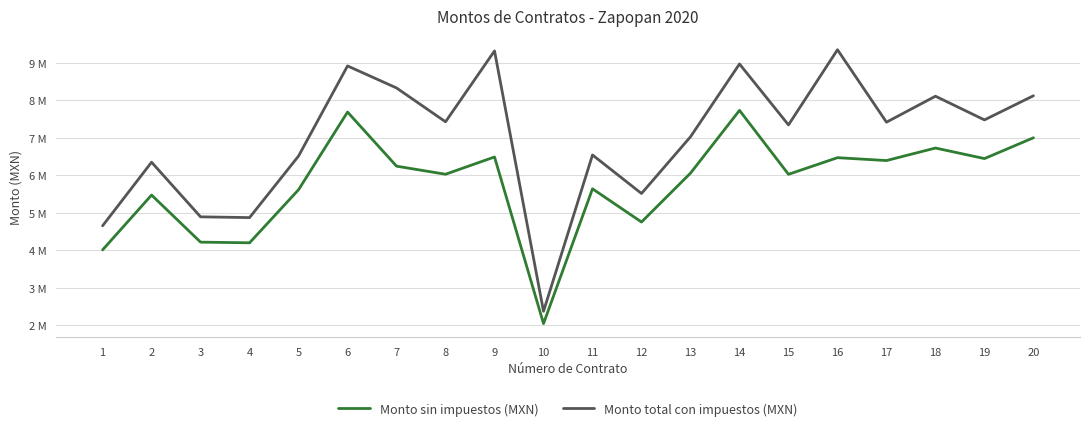

What are all the series names shown in the legend?

Monto sin impuestos (MXN), Monto total con impuestos (MXN)